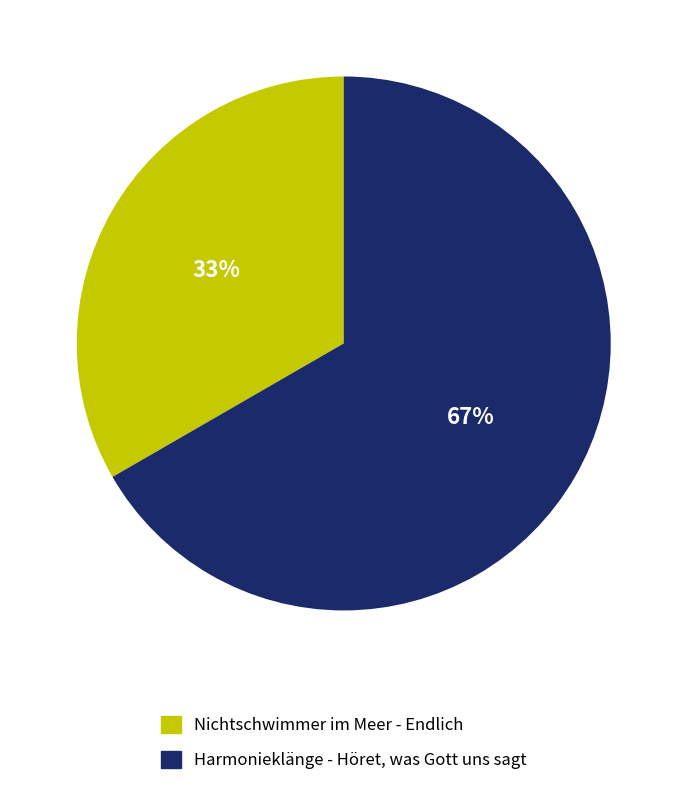

Which slice is the smallest?

Nichtschwimmer im Meer - Endlich